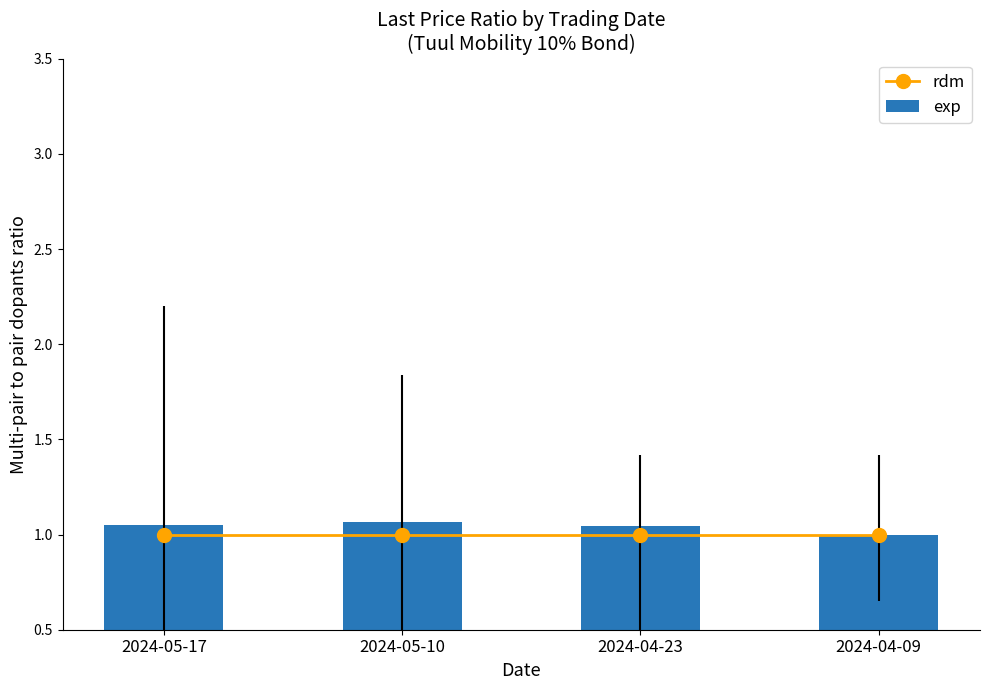

What are all the series names shown in the legend?

rdm, exp